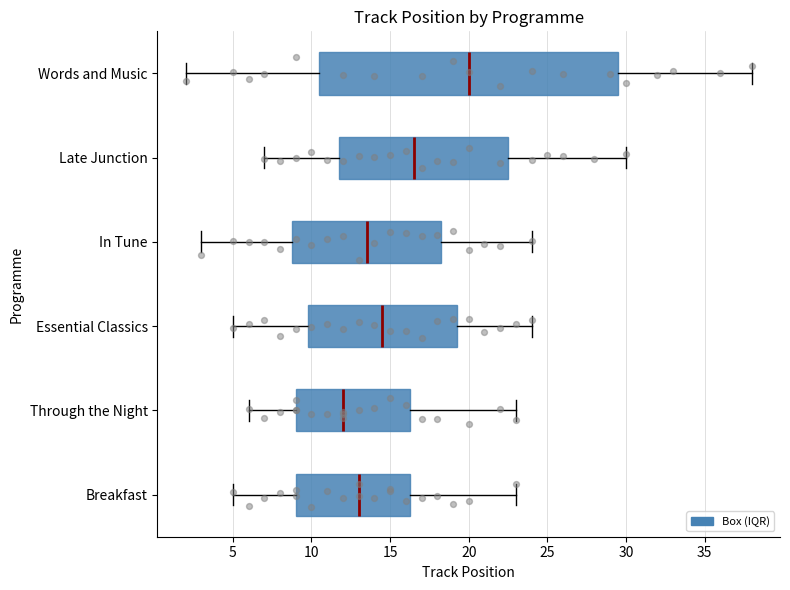

Which box has the furthest to the left median line?

Through the Night